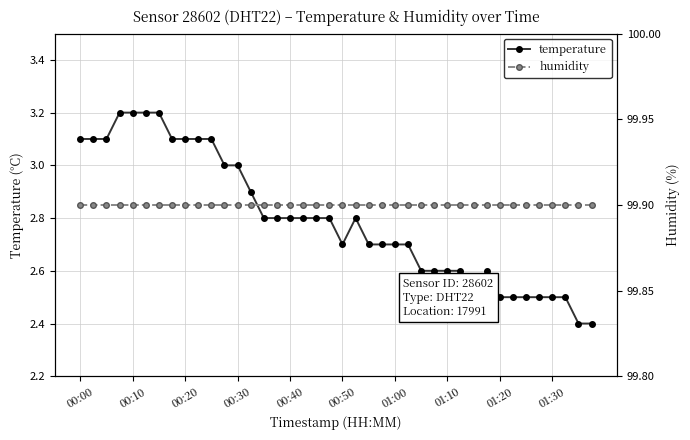

How many distinct data groups are displayed?

2